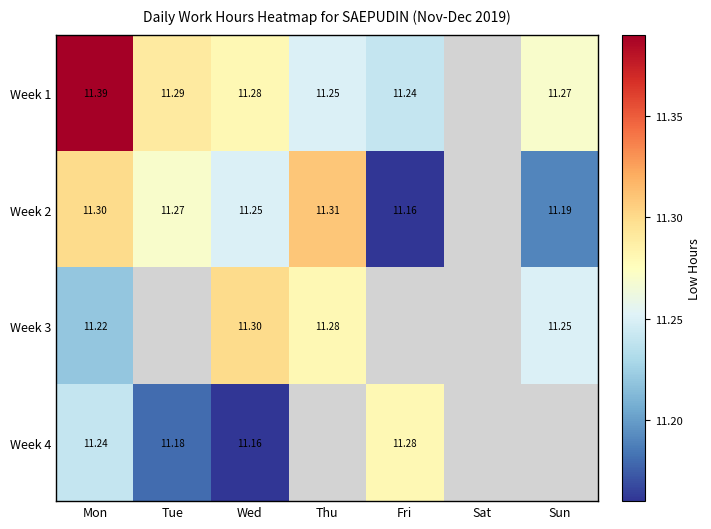

Is the value of Week 3 at Mon greater than the value of Week 1 at Sun?

No